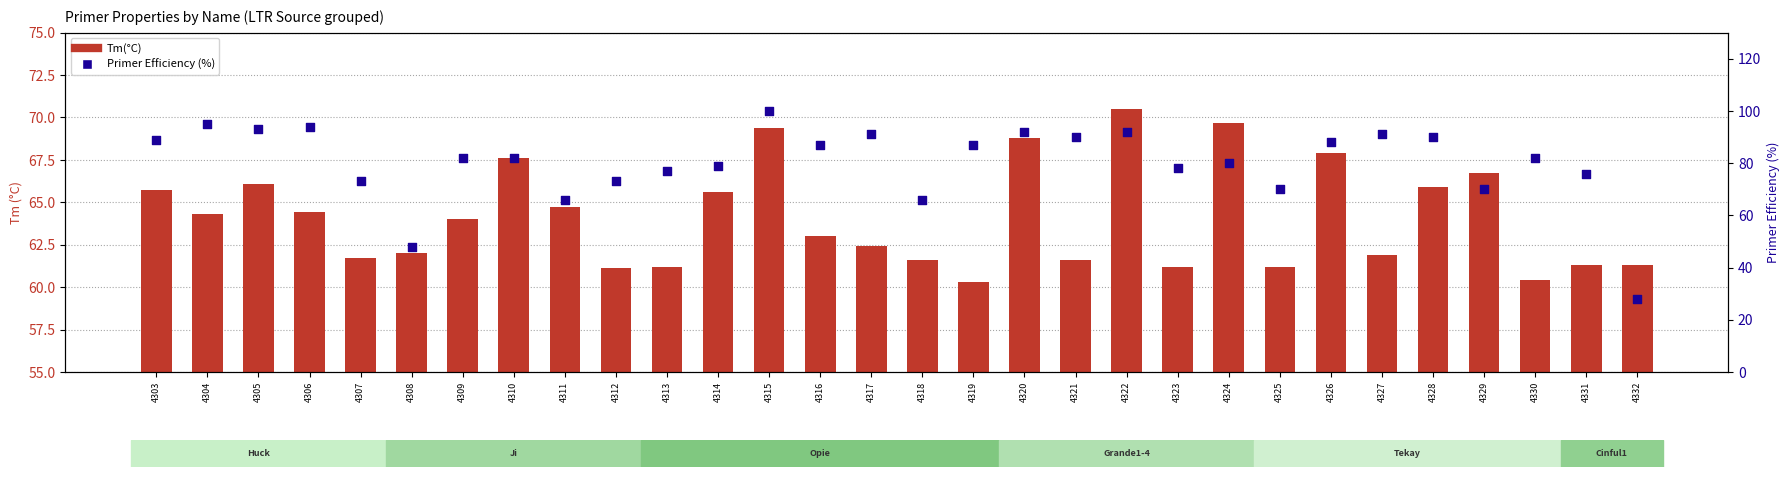

What are all the series names shown in the legend?

Tm(°C), Primer Efficiency (%)